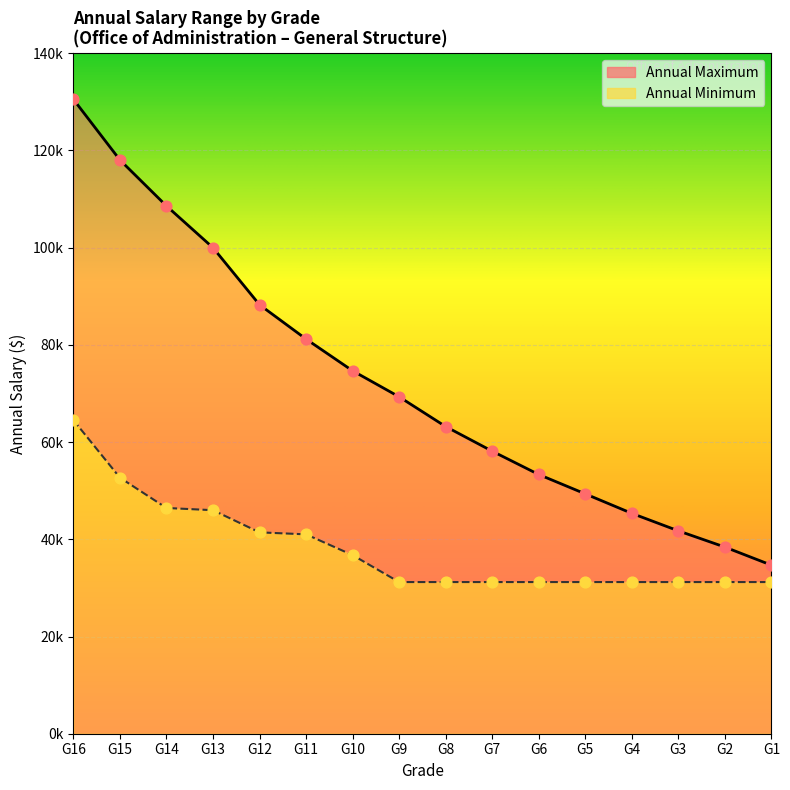

What is the total value across all series at G16?

195024